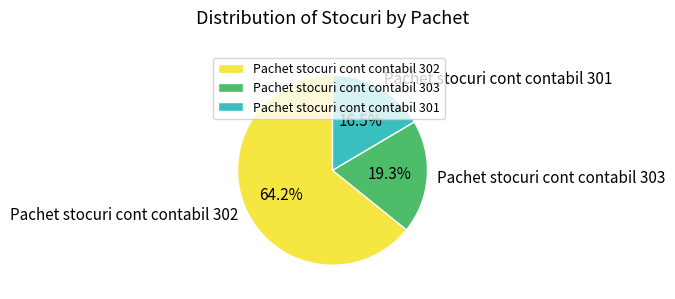

Which slice represents more than half of the pie?

Pachet stocuri cont contabil 302